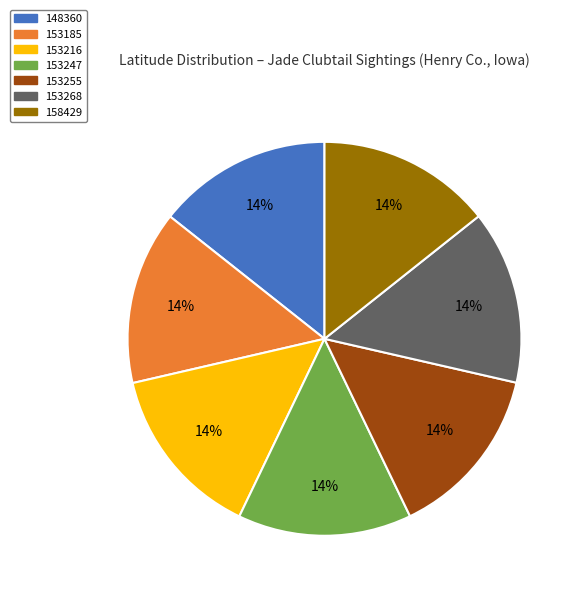

What is the ratio of the value at 153216 to the value at 158429?

1.0